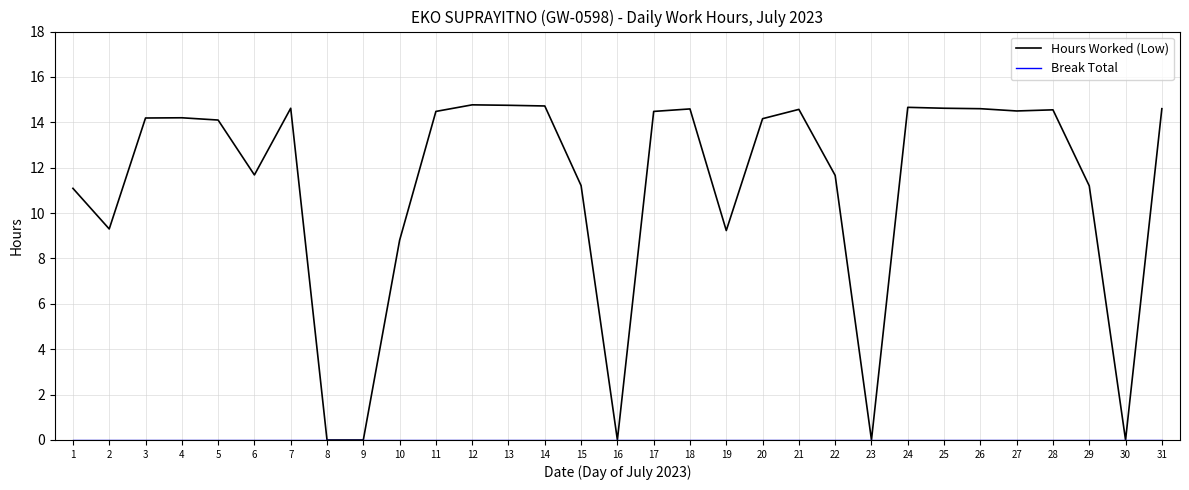

Is it true that Hours Worked (Low) equals 0.0 at 9?

True